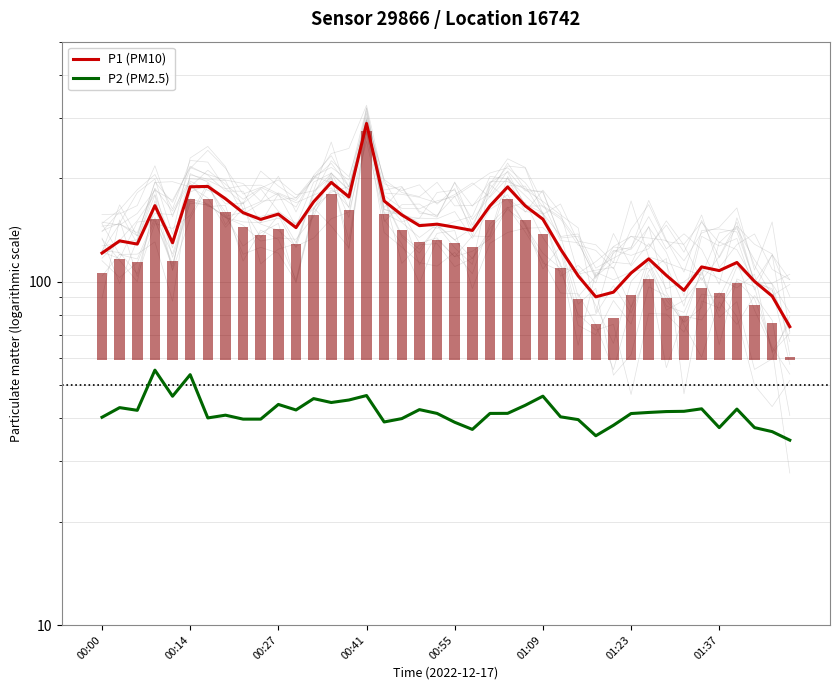

Count the number of categories in the chart.

40